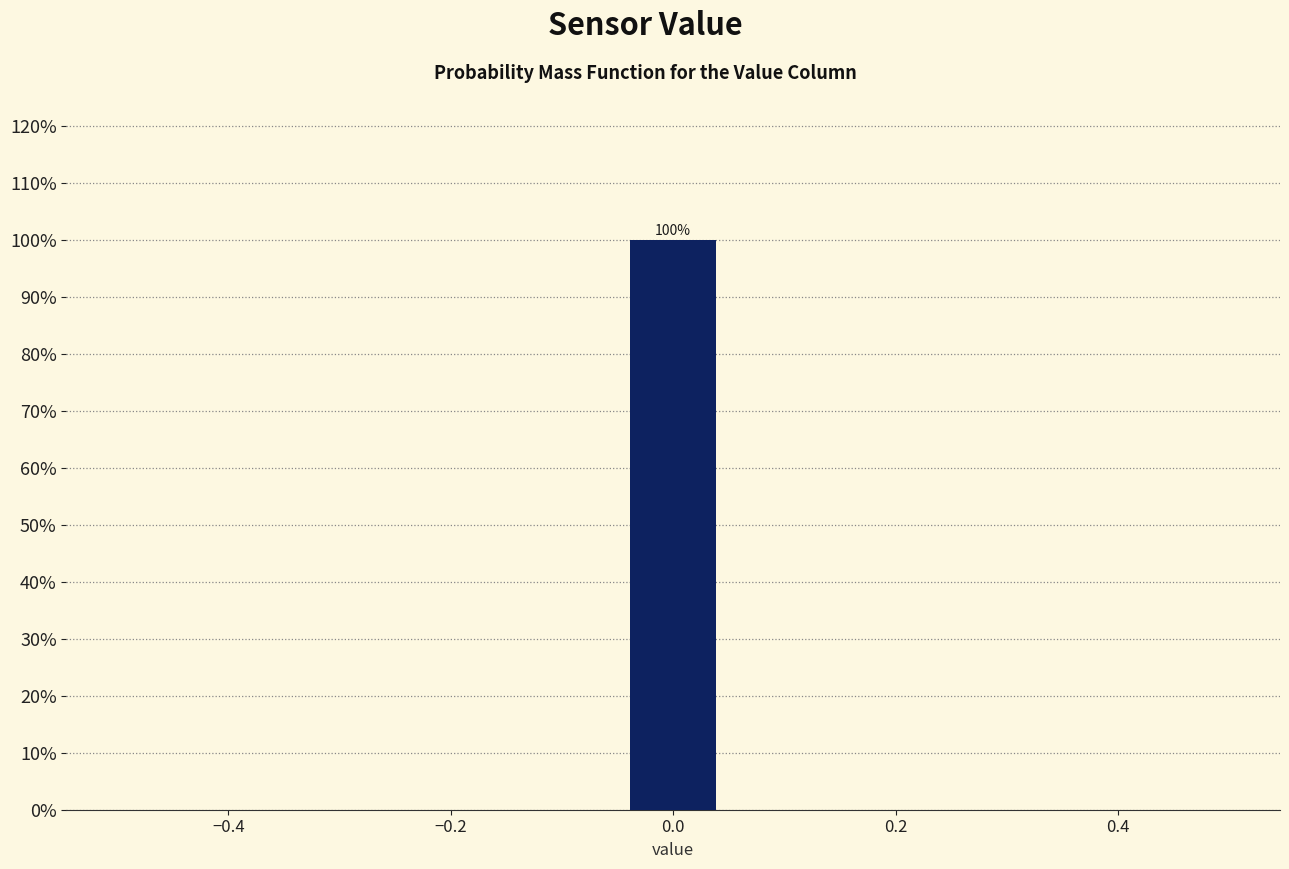

Over which range of the x-axis is the bar tallest?

-0.04 to 0.04